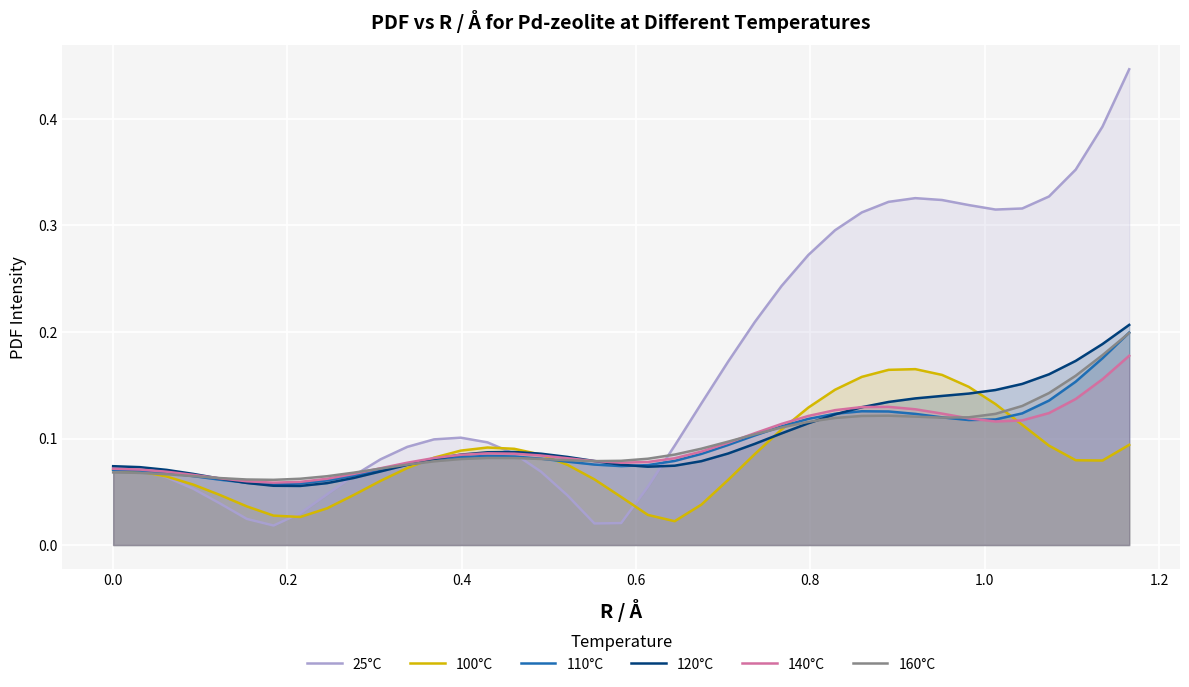

Which series has the widest spread of values?

25°C